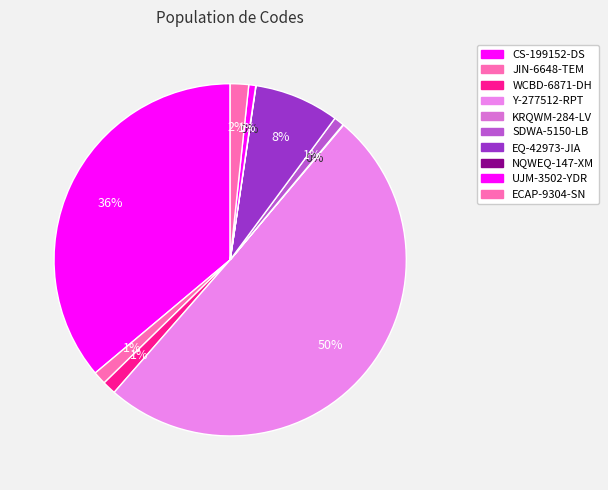

To the nearest percent, what portion does SDWA-5150-LB represent?

1%